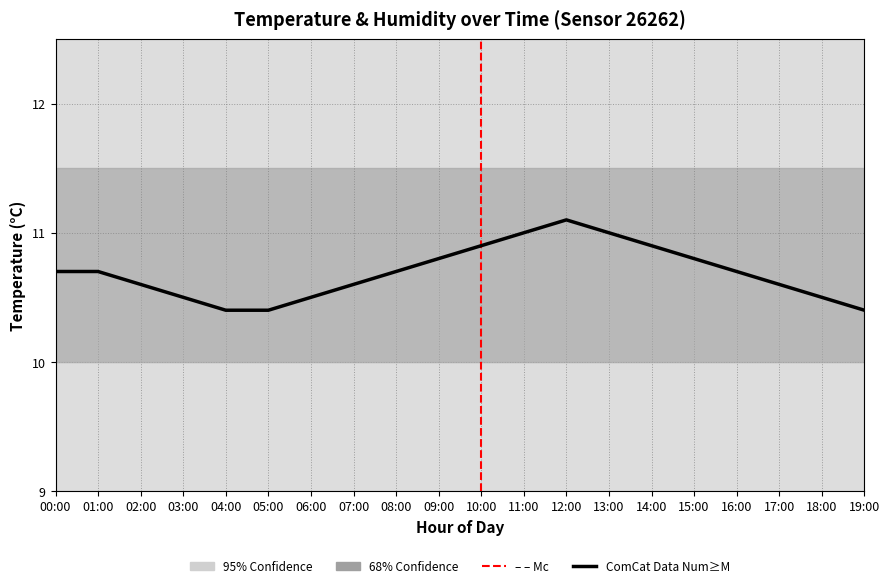

What is the value of the 16th point from the left?

10.8